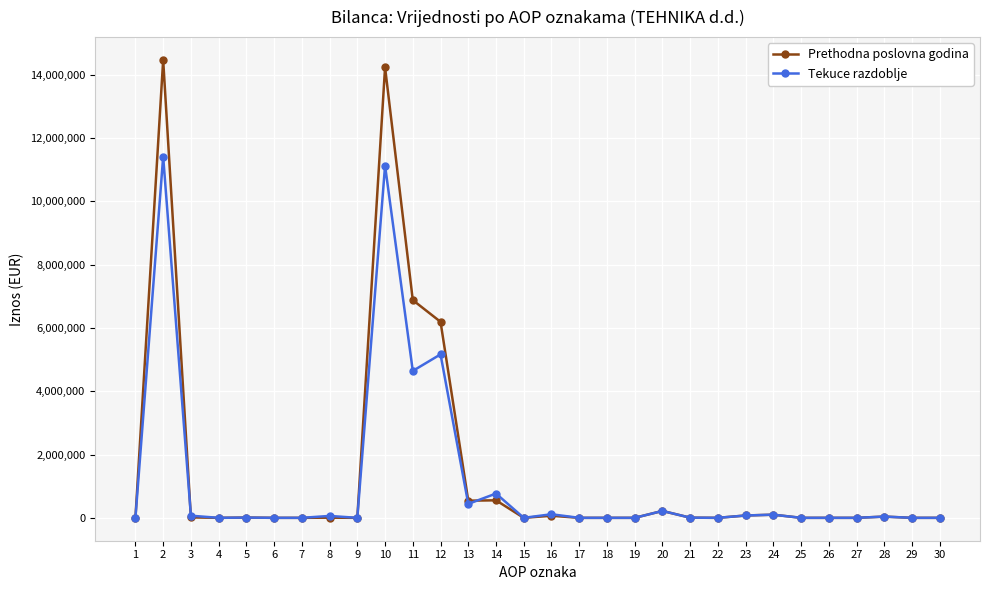

What is the difference between the maximum and minimum values in the Prethodna poslovna godina series?

14463788